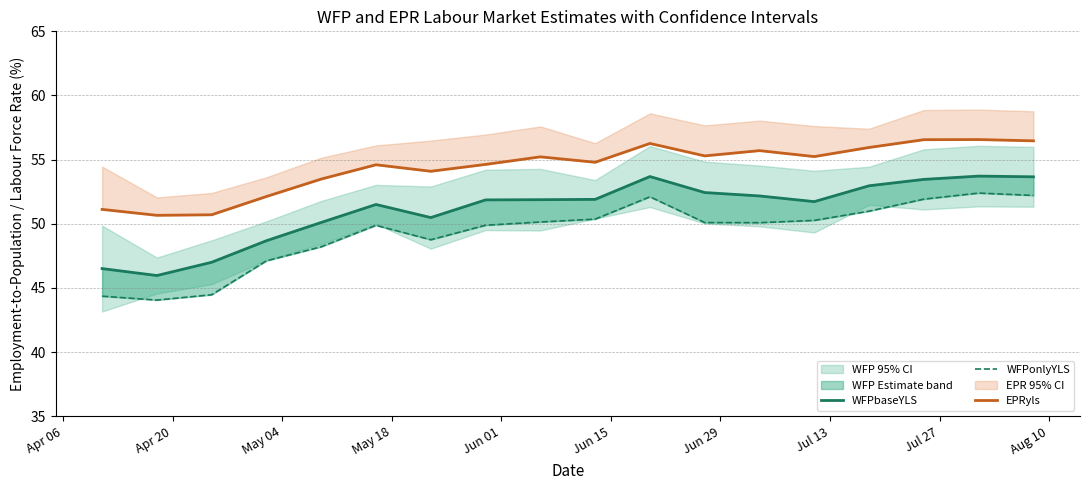

At how many categories does at least one series exceed 46?

18